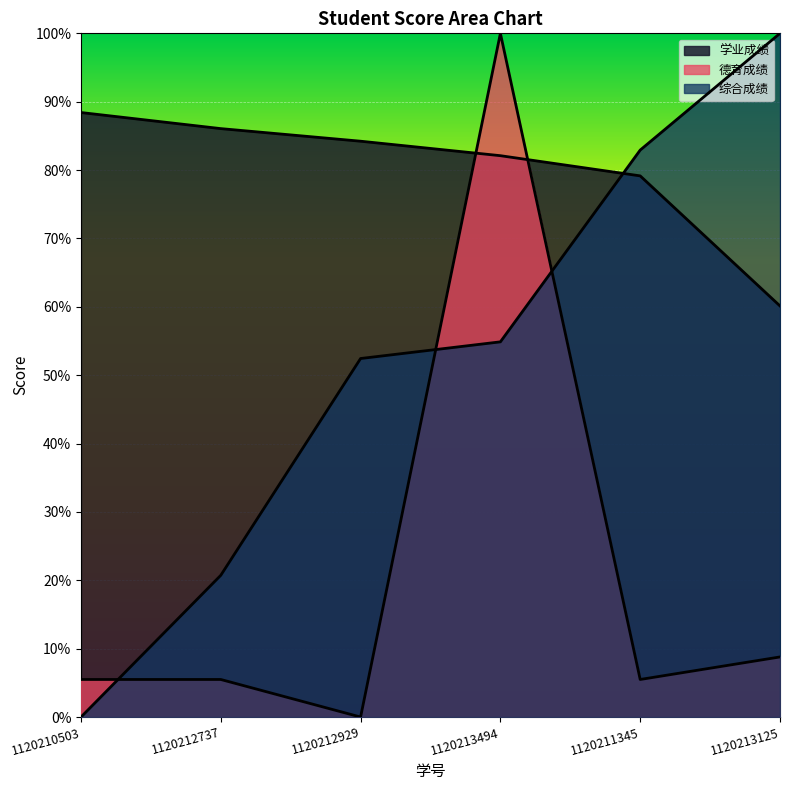

How many values in the 德育成绩 series exceed 5?

5